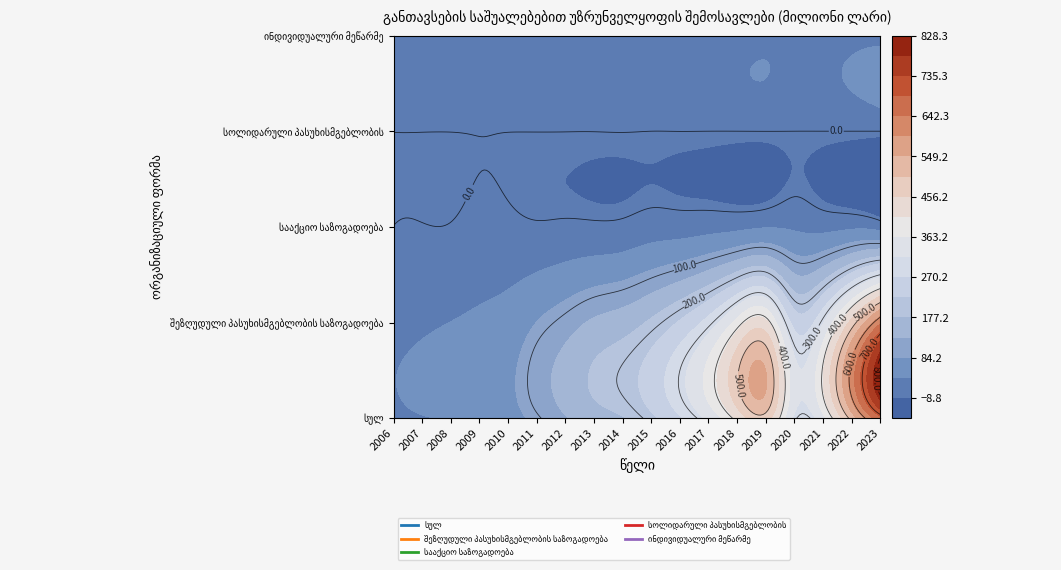

The value of სააქციო საზოგადოება at 2012 is 5.0. True or false?

True